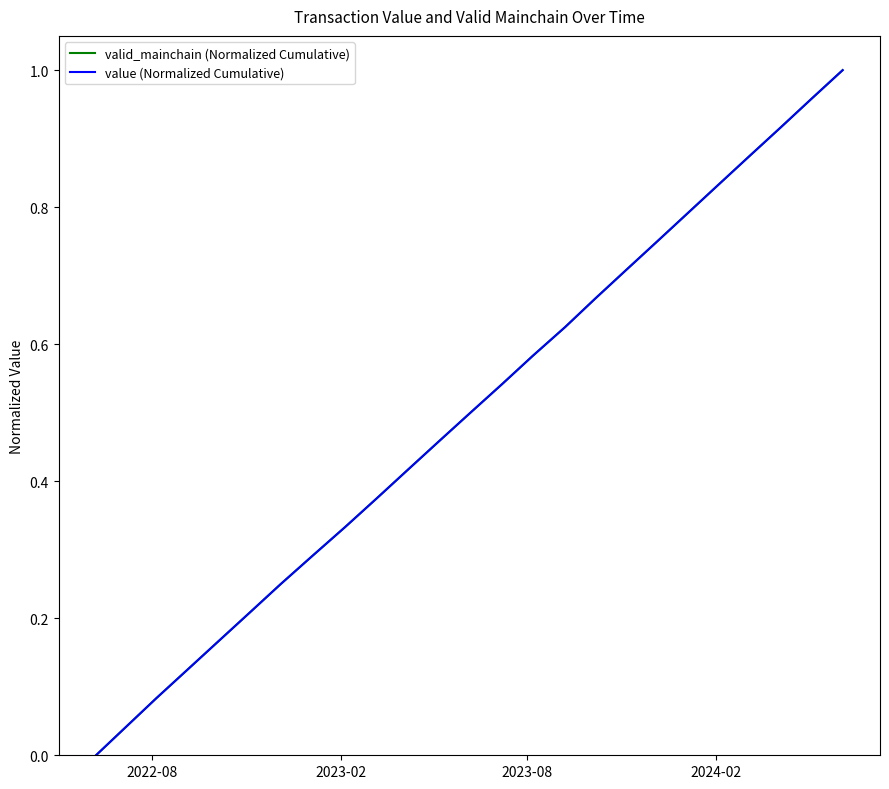

Does the chart have visible grid lines?

No